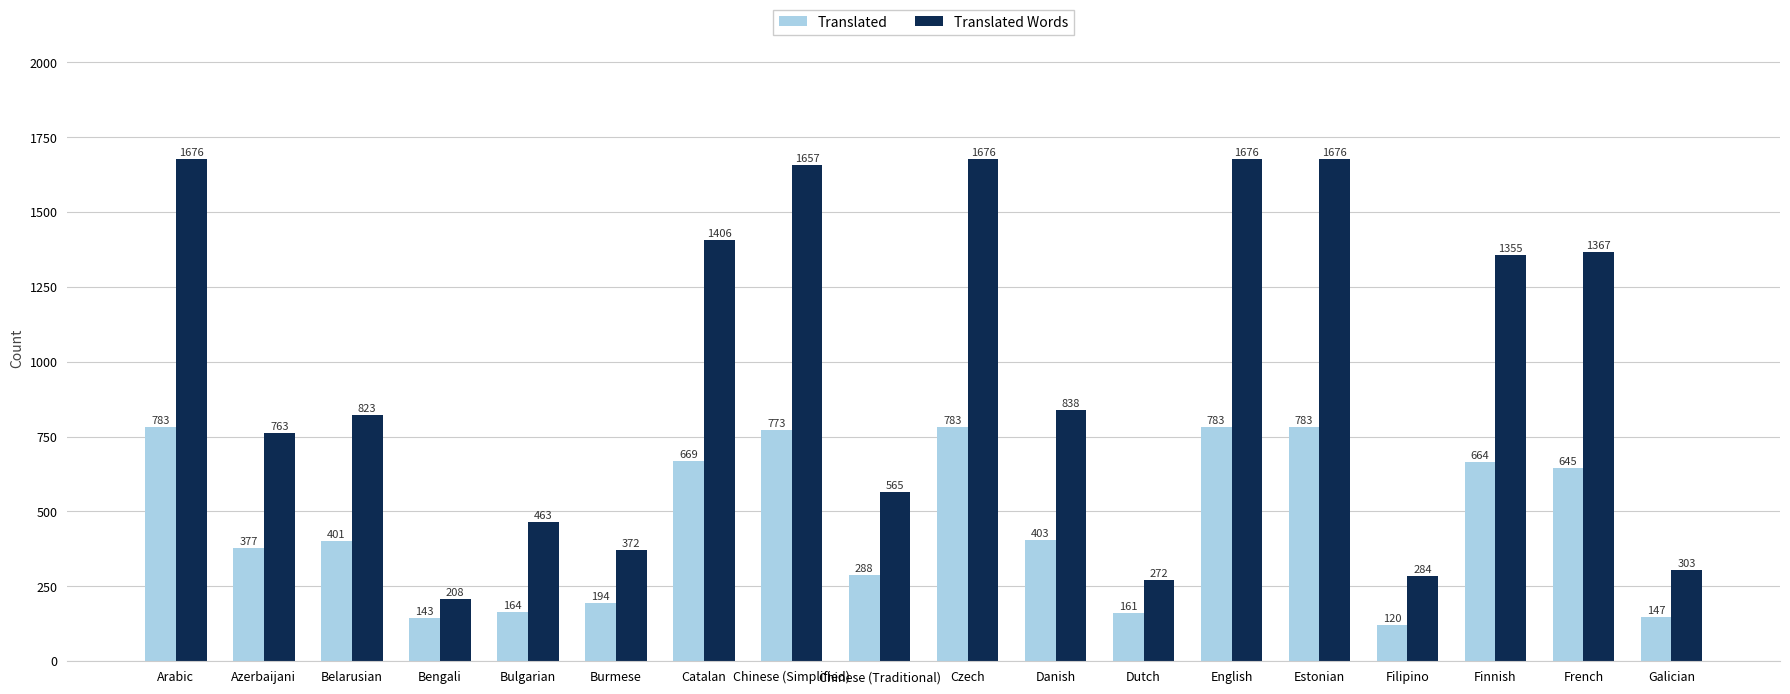

At how many categories does at least one series exceed 1547?

5